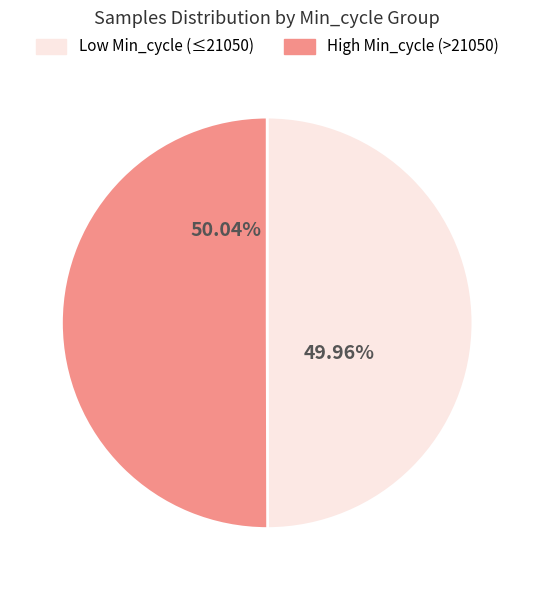

What is the ratio of the value at High Min_cycle (>21050) to the value at Low Min_cycle (≤21050)?

1.0